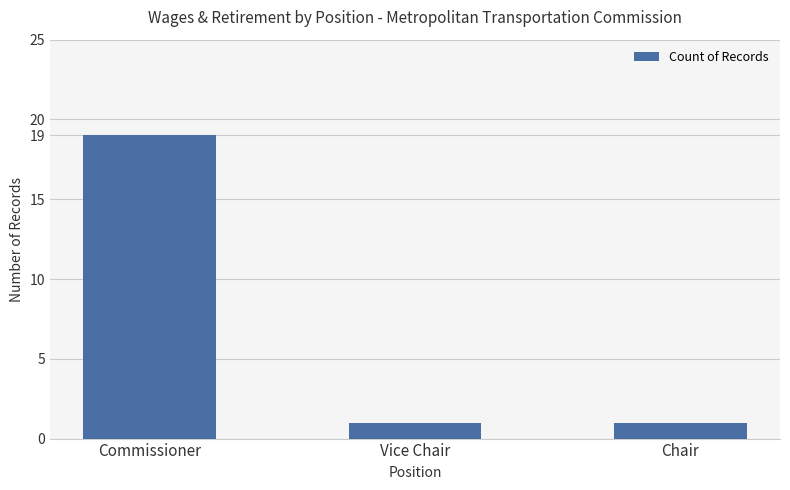

The value at Chair is 1. True or false?

True